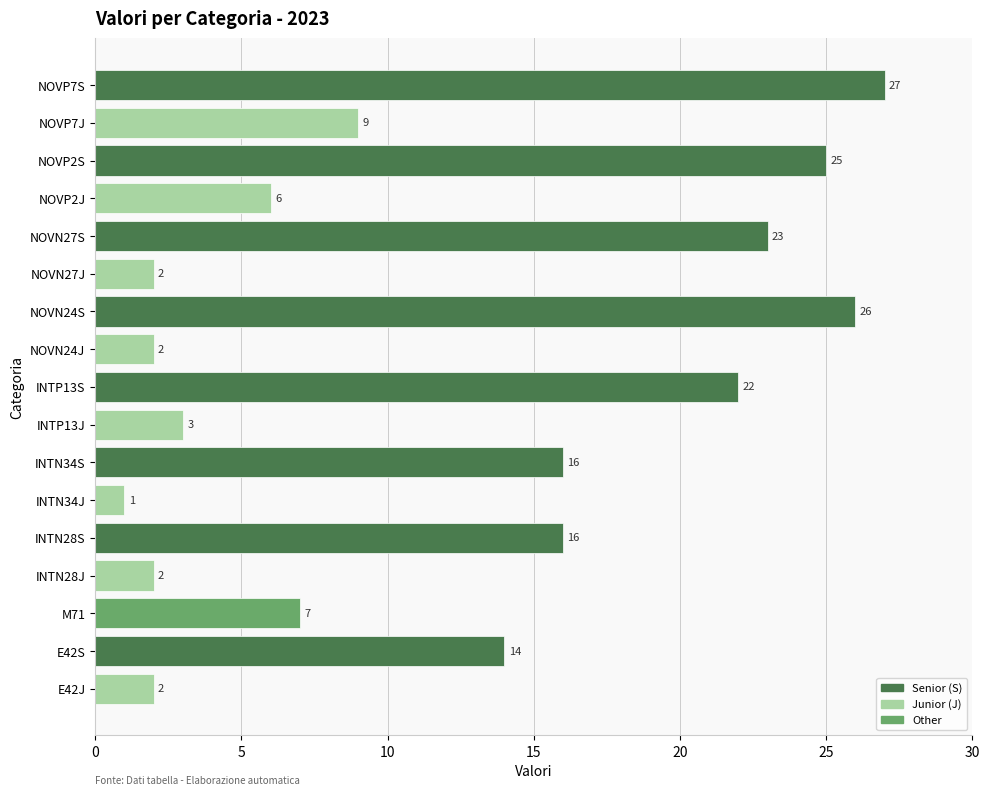

What is the average value?

12